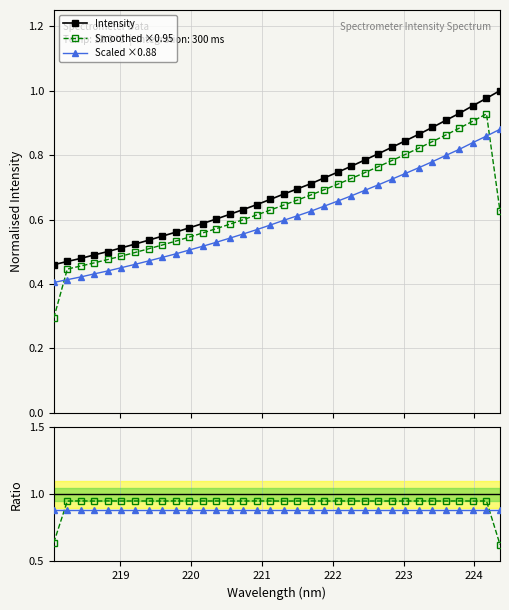

Which series ends up on top after the final intersection of Smoothed ×0.95 and Scaled ×0.88?

Scaled ×0.88